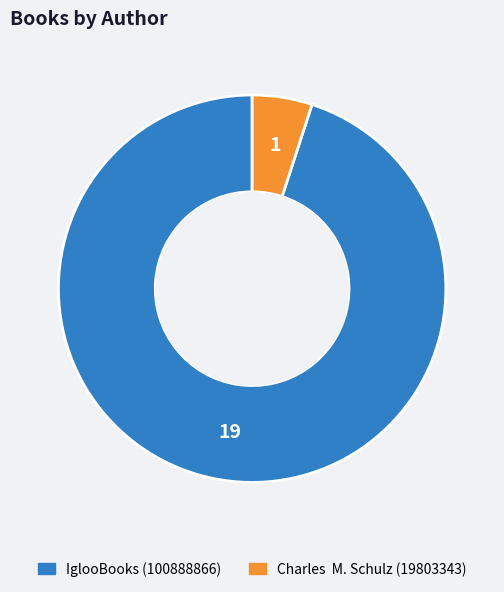

True or false: IglooBooks (100888866) accounts for 95% of the total.

True